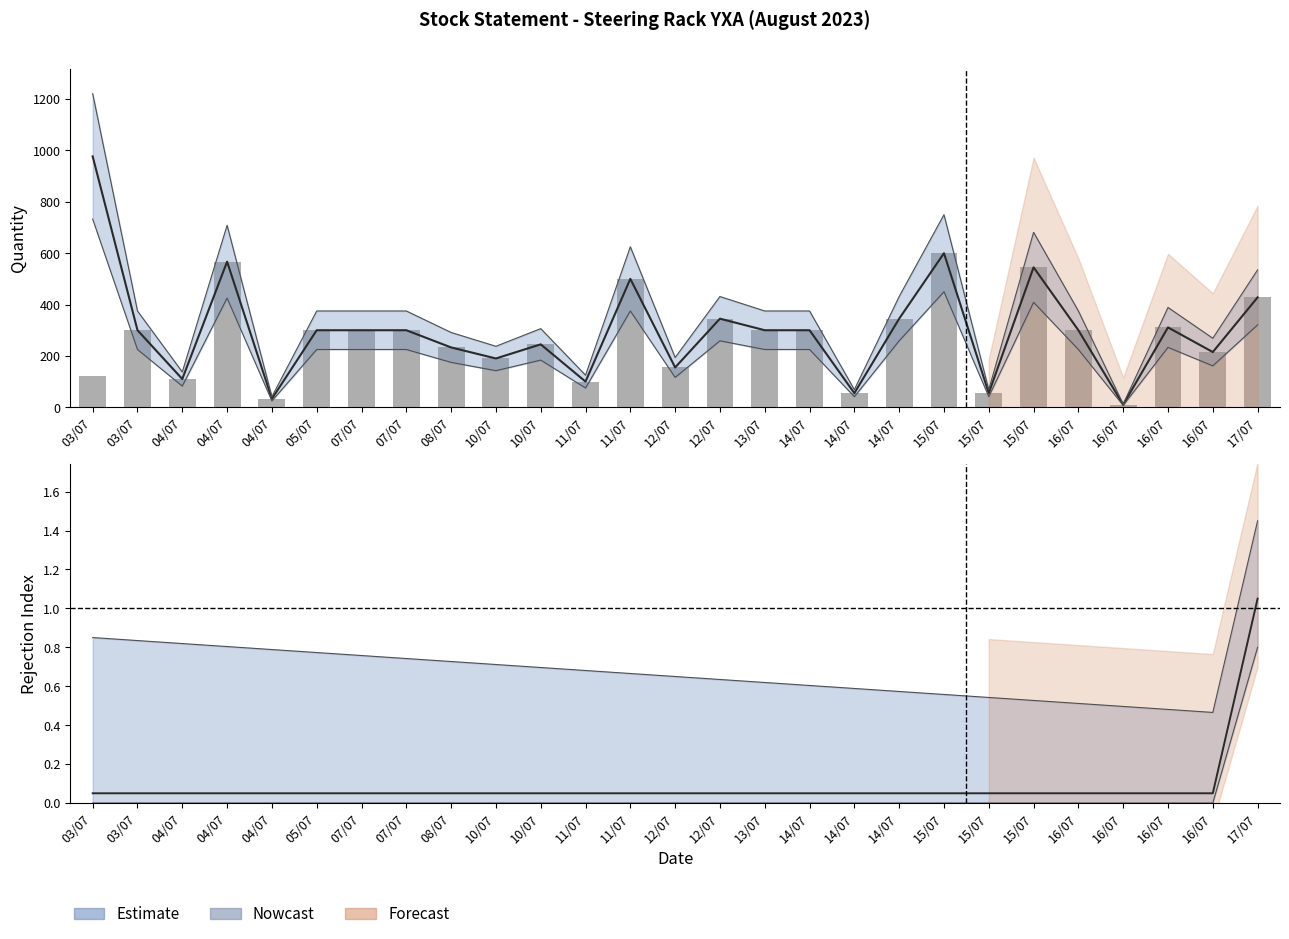

The value of Rejection Index at 04/07 is 0.1. True or false?

False